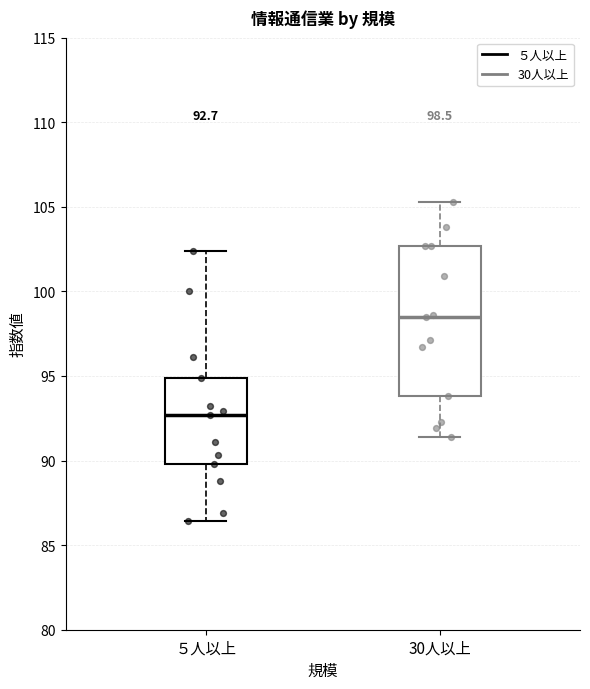

Which box's median line is the highest?

30人以上